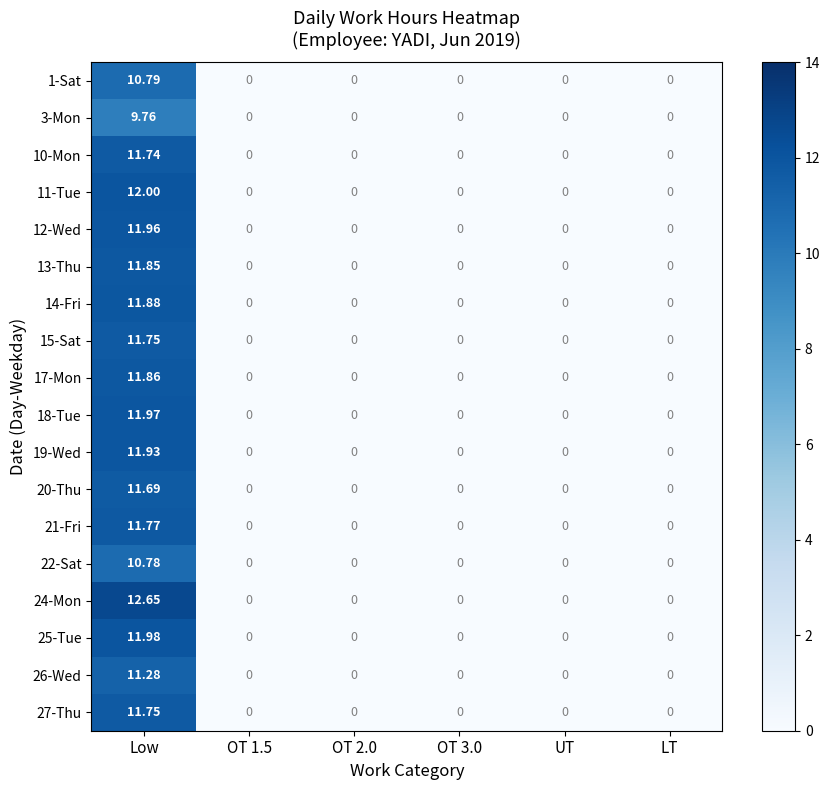

Which series has the largest total across all categories?

24-Mon